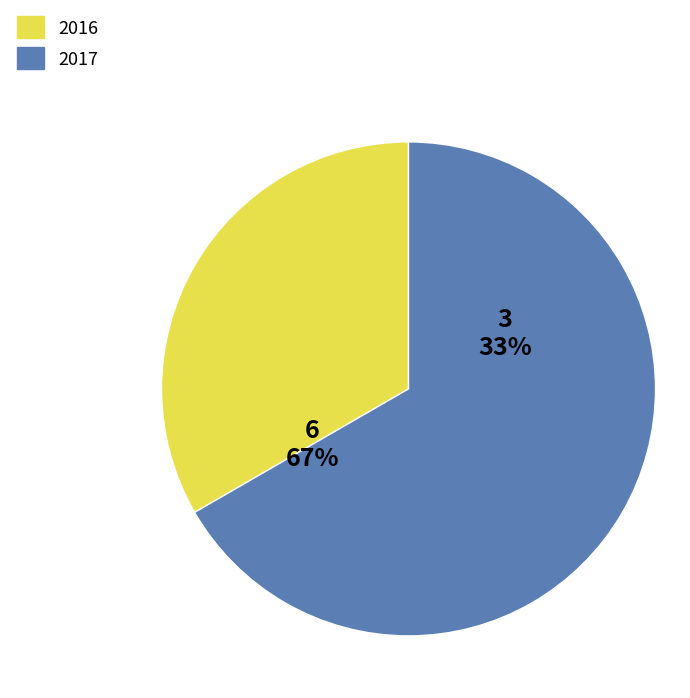

What percentage is the 2016 slice, to the nearest percent?

33%